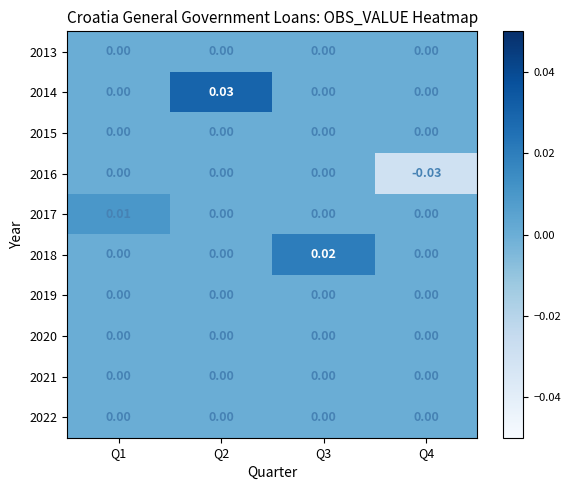

Which series has the largest total across all categories?

2014